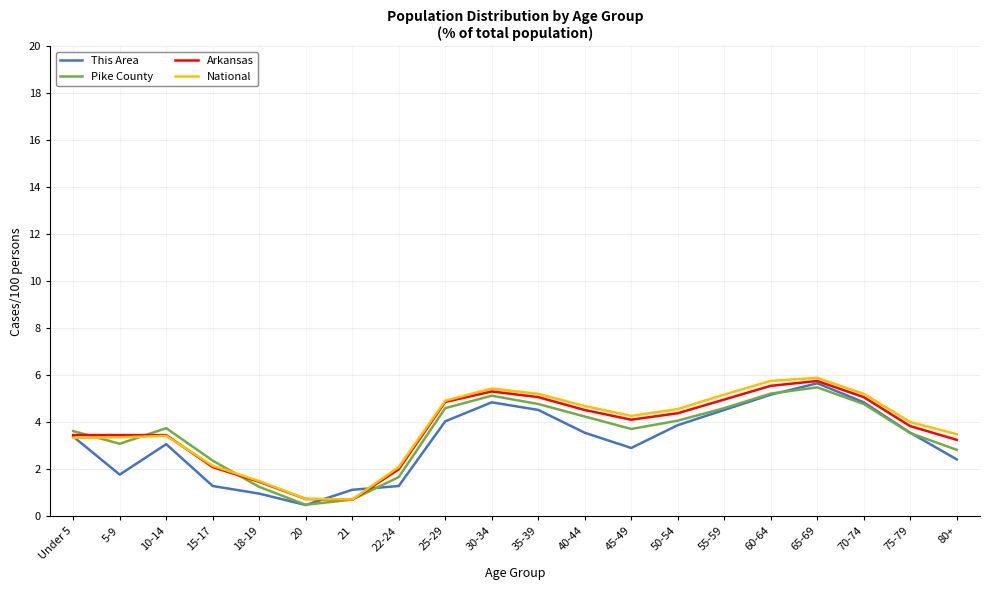

What is the total value across all series at 75-79?

15.0